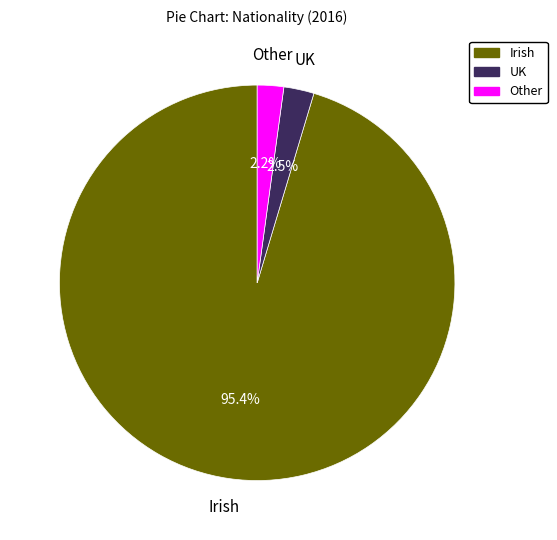

To the nearest percent, what is the average slice percentage?

33%